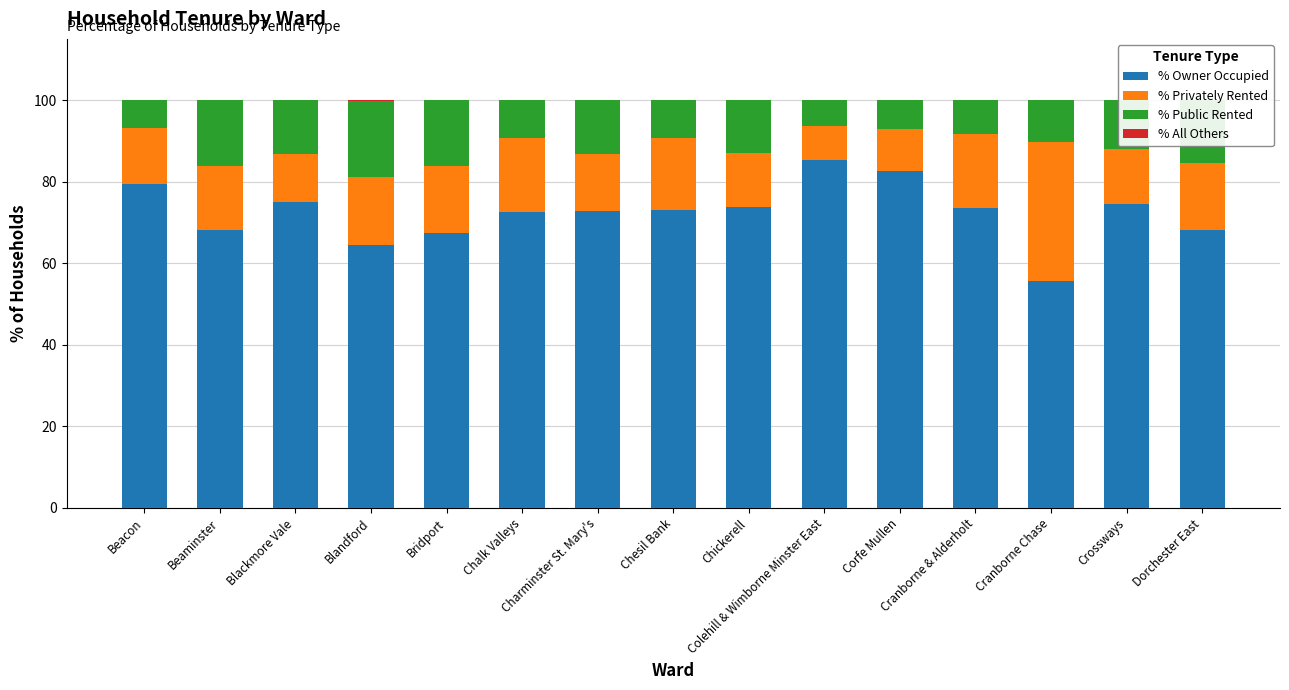

What is the label of the 3rd bar from the right?

Cranborne Chase